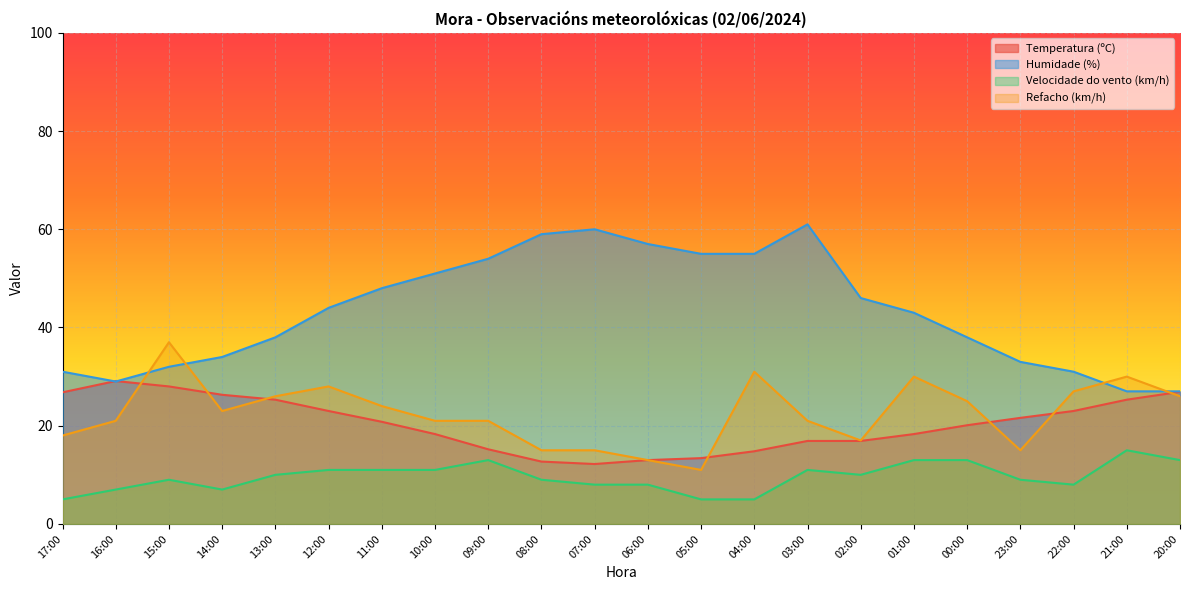

True or false: Humidade (%) has a value of 15.9 at 15:00.

False